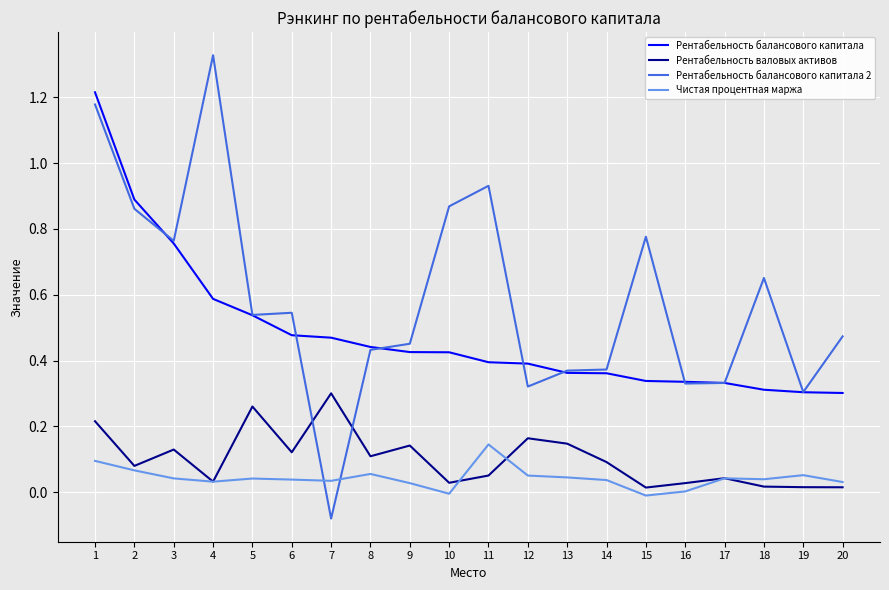

The Рентабельность балансового капитала series shows 0.4 at 11. True or false?

True